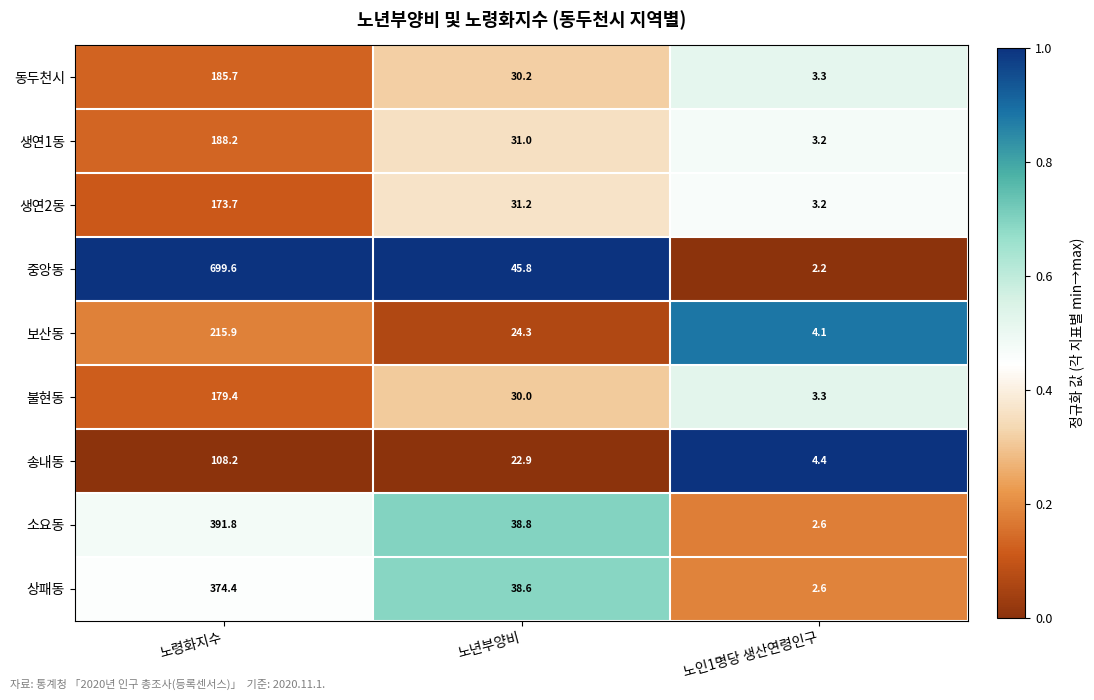

What is the difference between the 동두천시 values at 노령화지수 and 노년부양비?

155.5